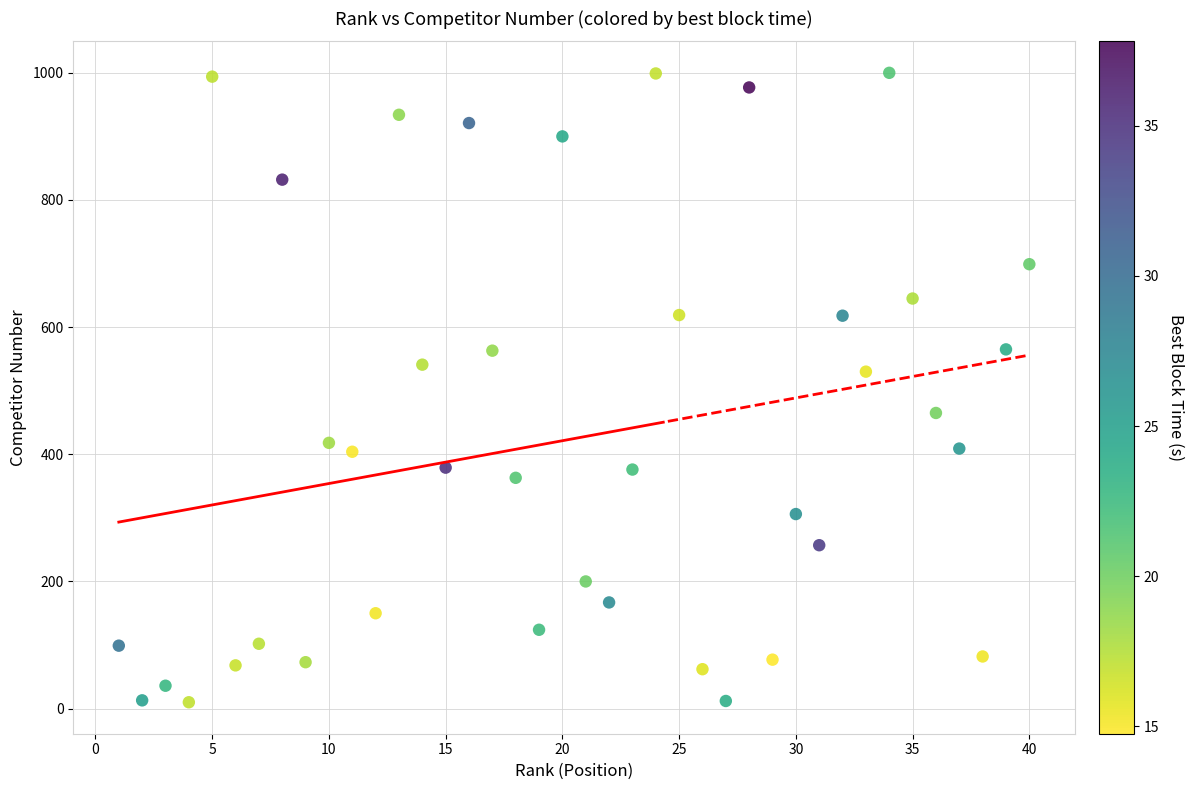

What is the range of Y values (max minus min)?

990